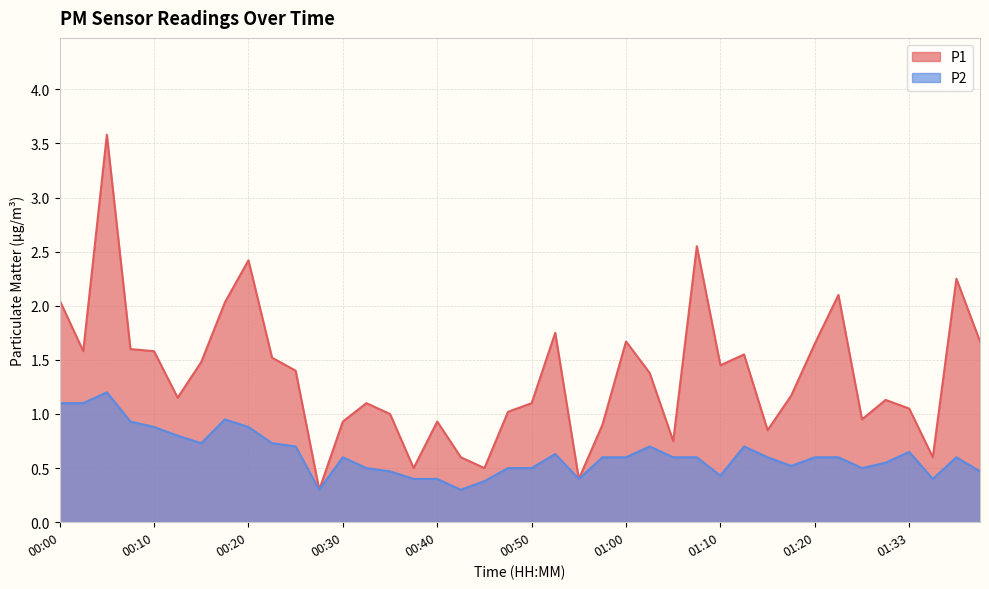

True or false: P1 and P2 intersect in this chart.

False